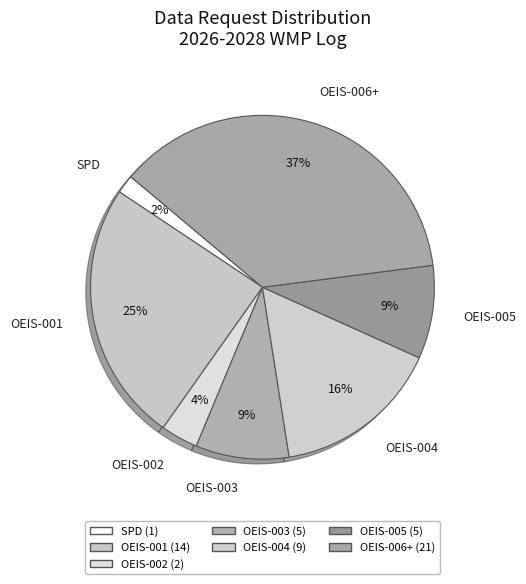

Which has a higher value, SPD or OEIS-004?

OEIS-004